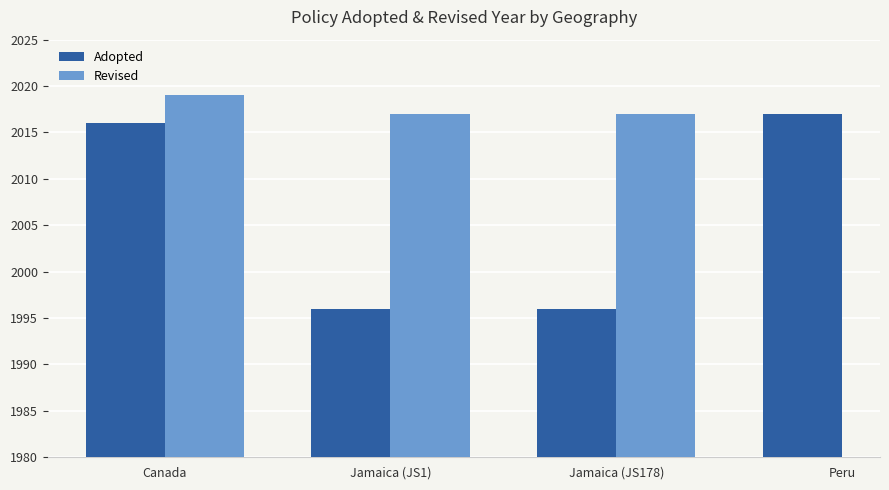

What is the label of the 1st bar from the right?

Peru